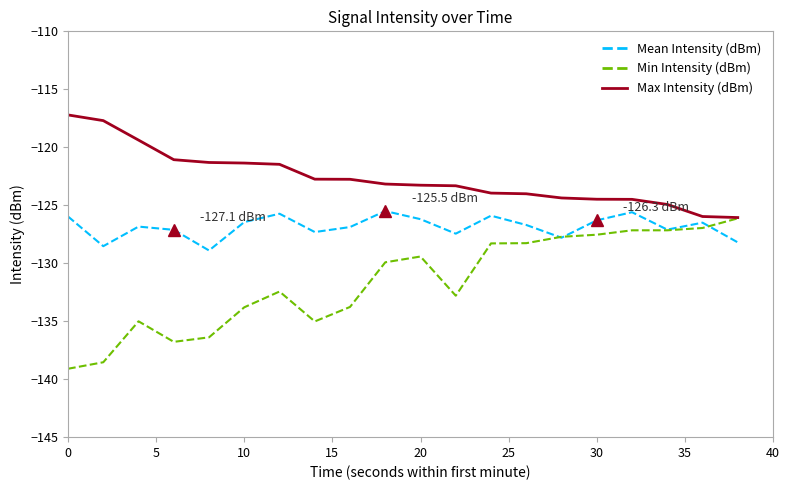

How many distinct data groups are displayed?

3